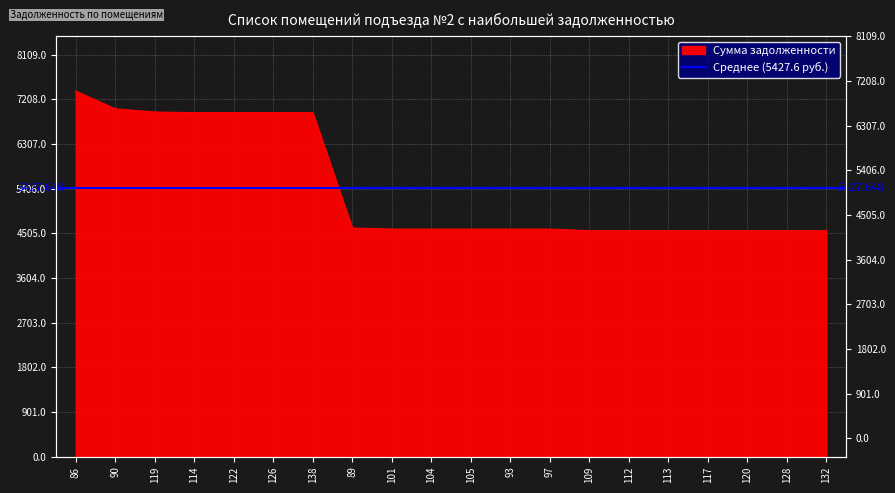

What is the value of the 7th point from the left?

6938.8